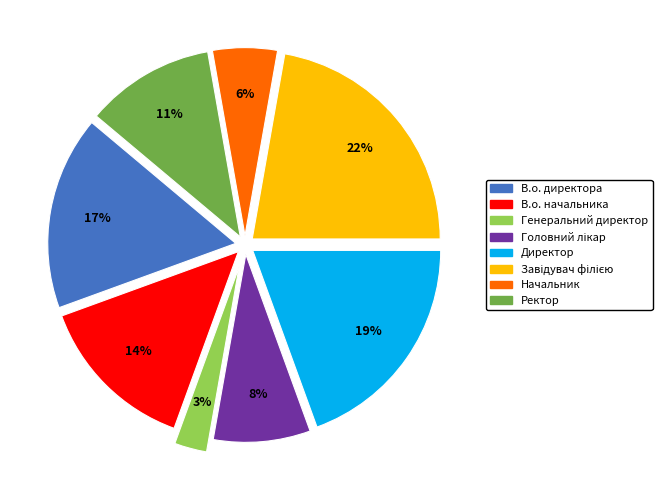

Do Начальник and Директор together represent more than half of the pie?

No